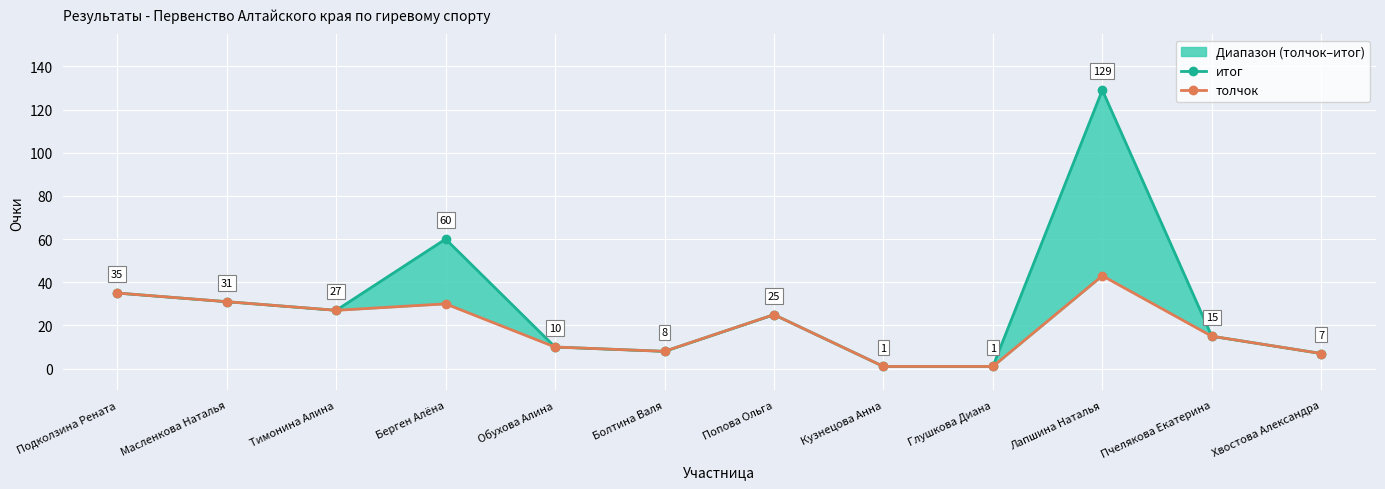

Is this an area chart (filled region under the line)?

No